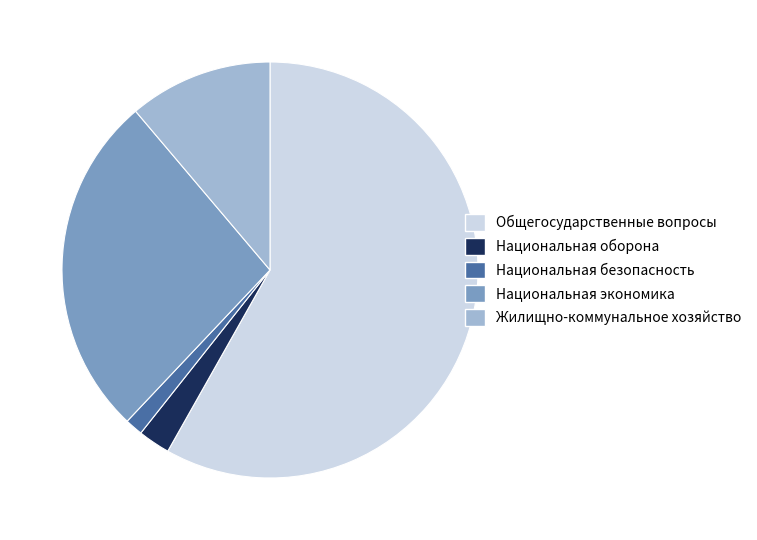

How many slices are in this pie chart?

5